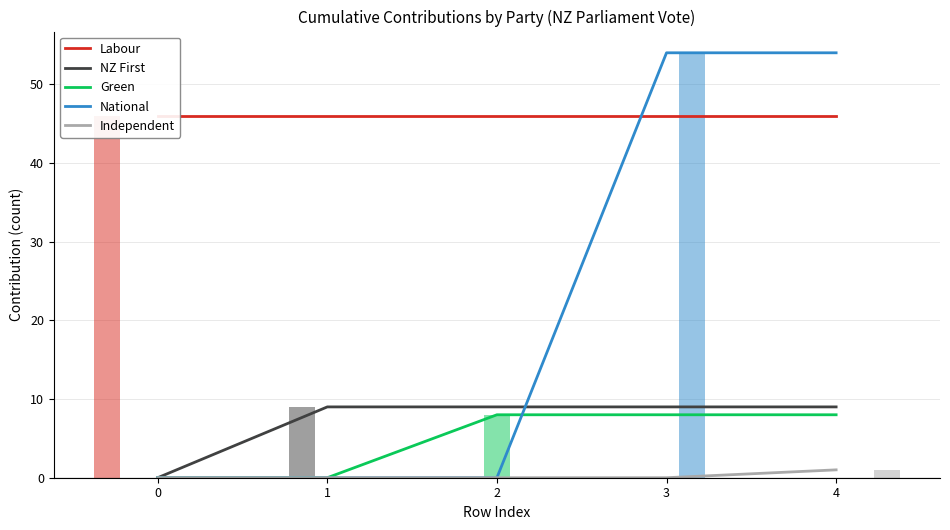

At how many categories does at least one series exceed 3?

5